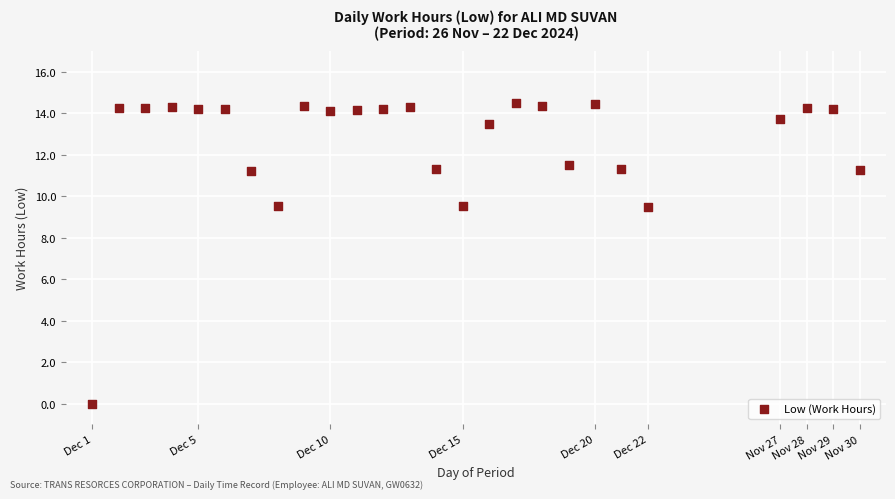

What is the range of Y values (max minus min)?

14.5